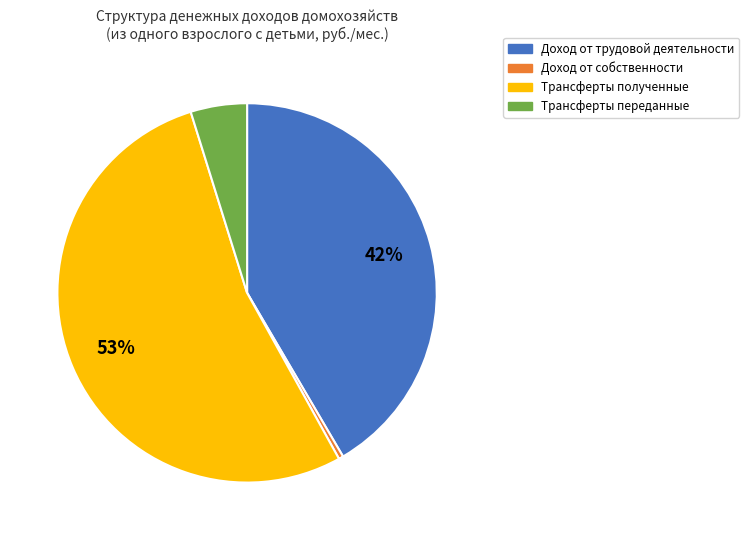

Between Доход от трудовой деятельности and Трансферты полученные, which is larger?

Трансферты полученные